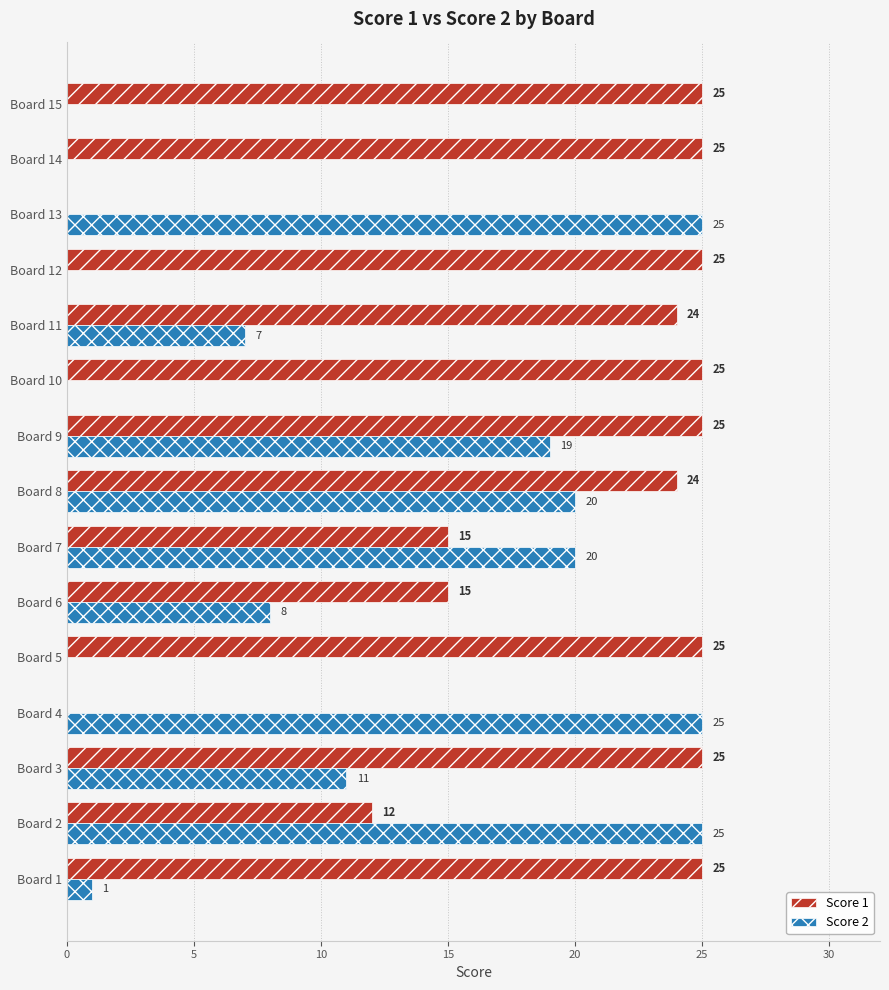

At which label is Score 1 closest to 12?

Board 2